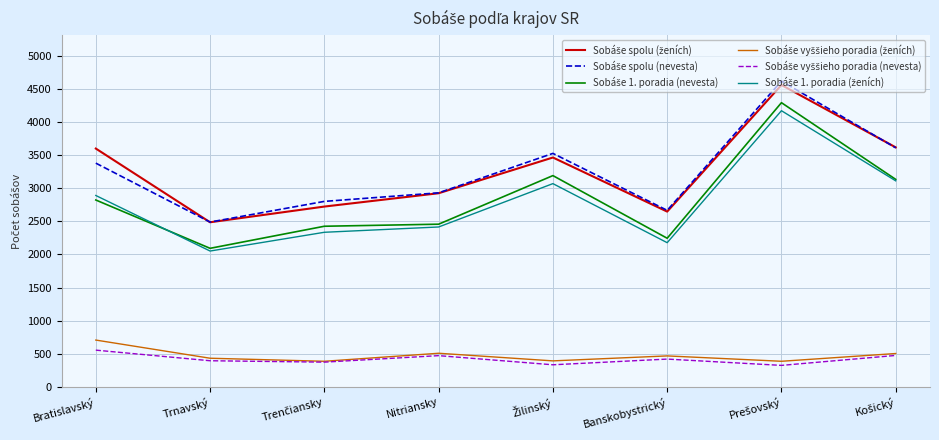

What is the spread (max minus min) of values at Banskobystrický?

2244